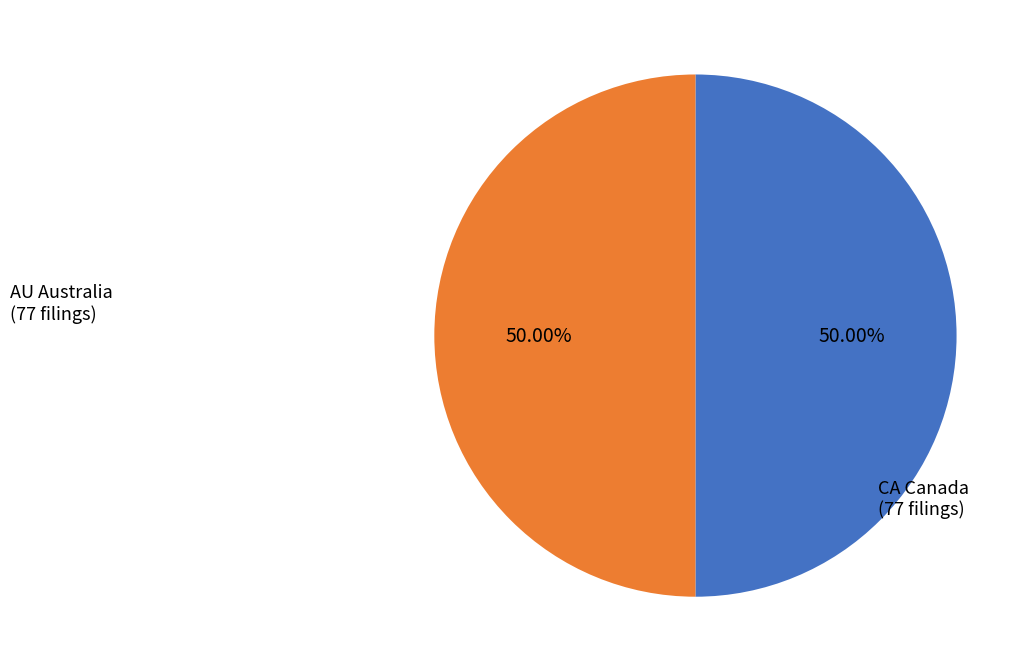

Is there any slice that represents more than half of the pie?

No